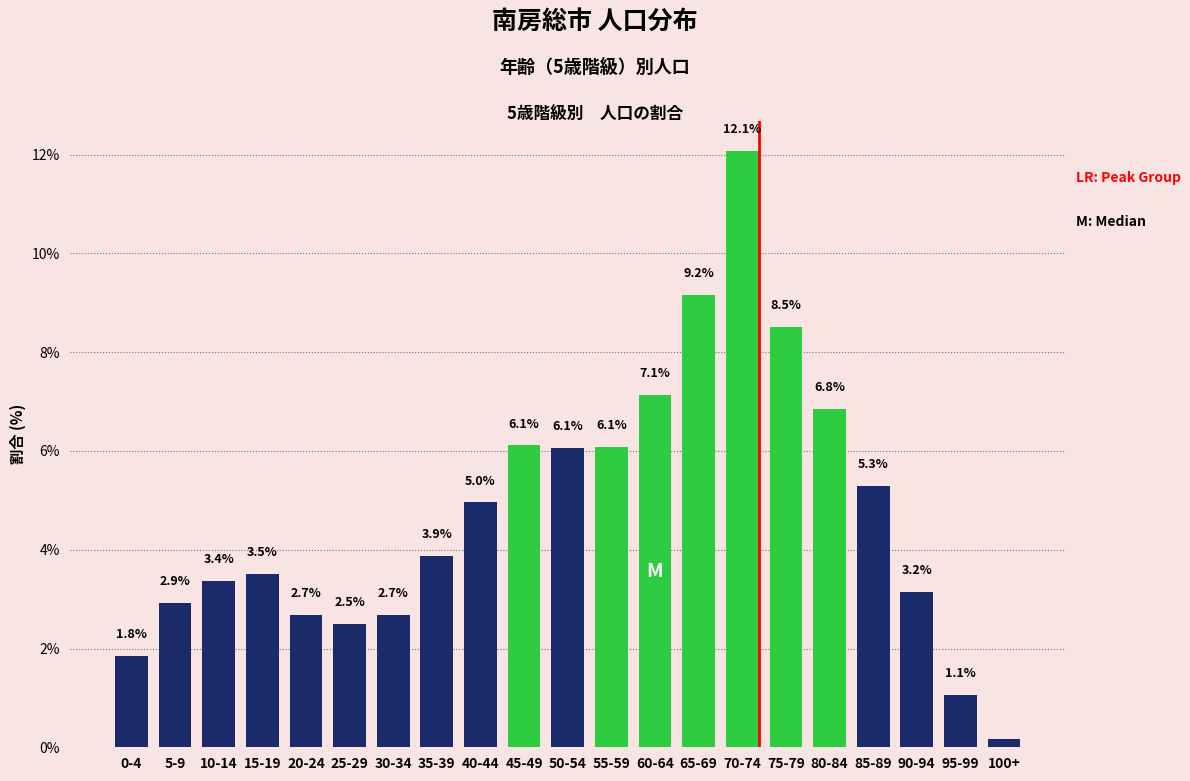

What is the label of the 3rd bar from the left?

10-14